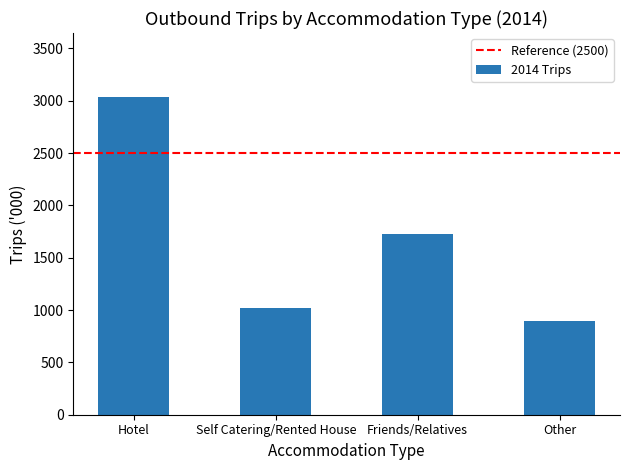

List the labels in order of value, smallest first.

Other, Self Catering/Rented House, Friends/Relatives, Hotel